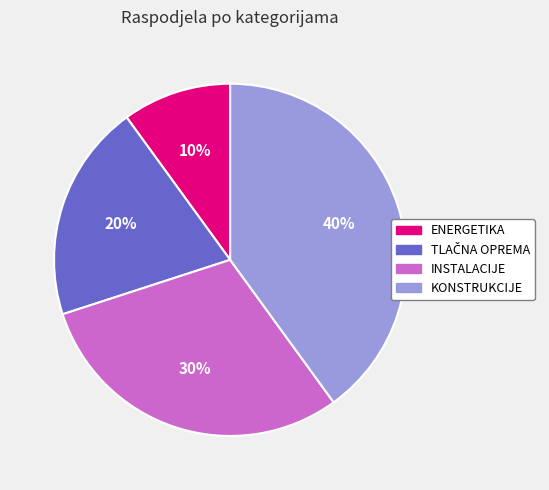

True or false: KONSTRUKCIJE accounts for 40% of the total.

True